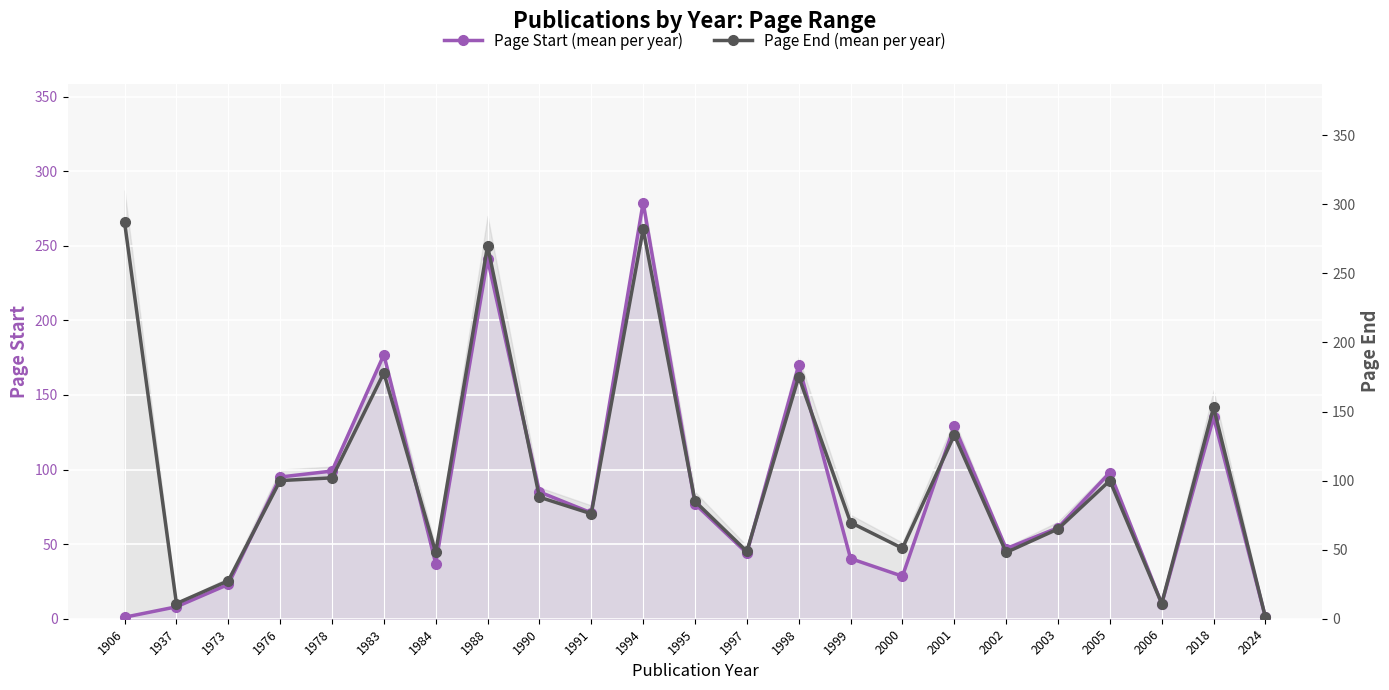

How many data points in Page Start (mean per year) are above 71?

11